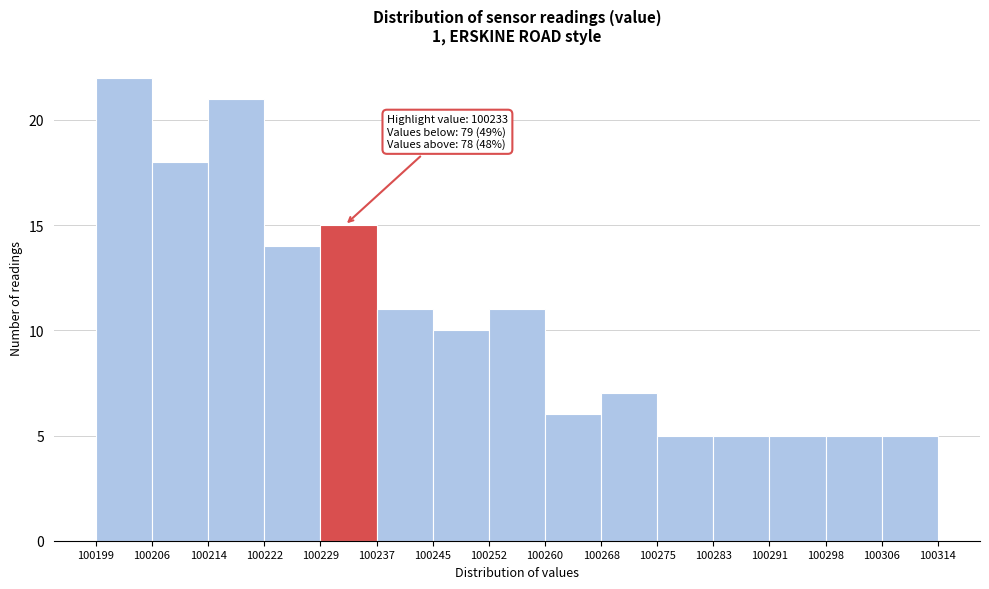

Over which range of the x-axis is the bar tallest?

100199 to 100206